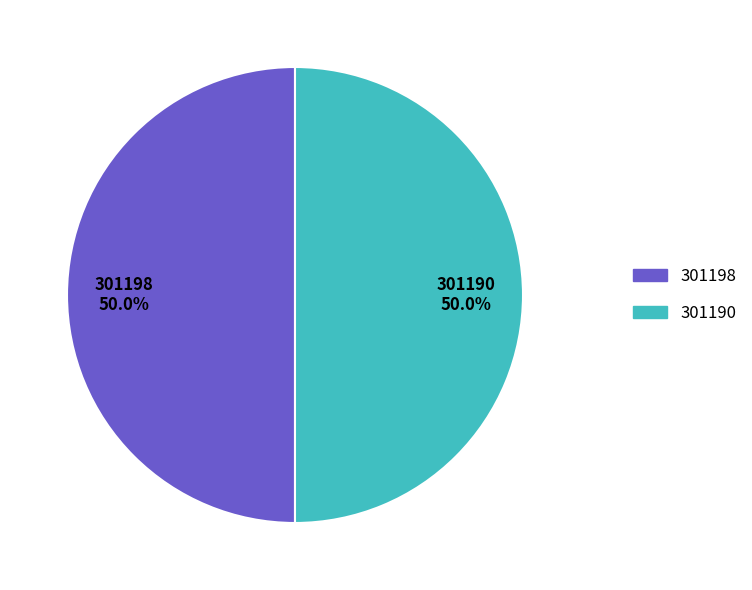

Combined, do 301190 and 301198 account for over 50%?

Yes